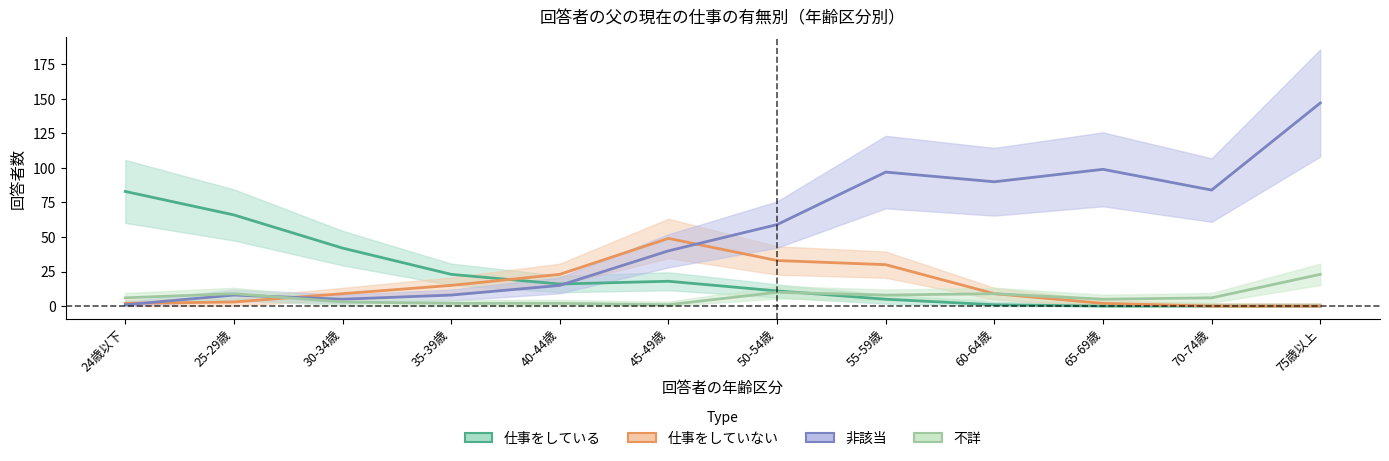

Reading left to right, what are all the values shown in this chart?

仕事をしている: 24歳以下=83	25-29歳=66	30-34歳=42	35-39歳=23	40-44歳=16	45-49歳=18	50-54歳=11	55-59歳=5	60-64歳=1	65-69歳=0	70-74歳=0	75歳以上=0
仕事をしていない: 24歳以下=2	25-29歳=3	30-34歳=9	35-39歳=15	40-44歳=23	45-49歳=49	50-54歳=33	55-59歳=30	60-64歳=9	65-69歳=2	70-74歳=0	75歳以上=0
非該当: 24歳以下=1	25-29歳=8	30-34歳=5	35-39歳=8	40-44歳=15	45-49歳=40	50-54歳=59	55-59歳=97	60-64歳=90	65-69歳=99	70-74歳=84	75歳以上=147
不詳: 24歳以下=6	25-29歳=9	30-34歳=3	35-39歳=2	40-44歳=2	45-49歳=1	50-54歳=10	55-59歳=8	60-64歳=9	65-69歳=5	70-74歳=6	75歳以上=23